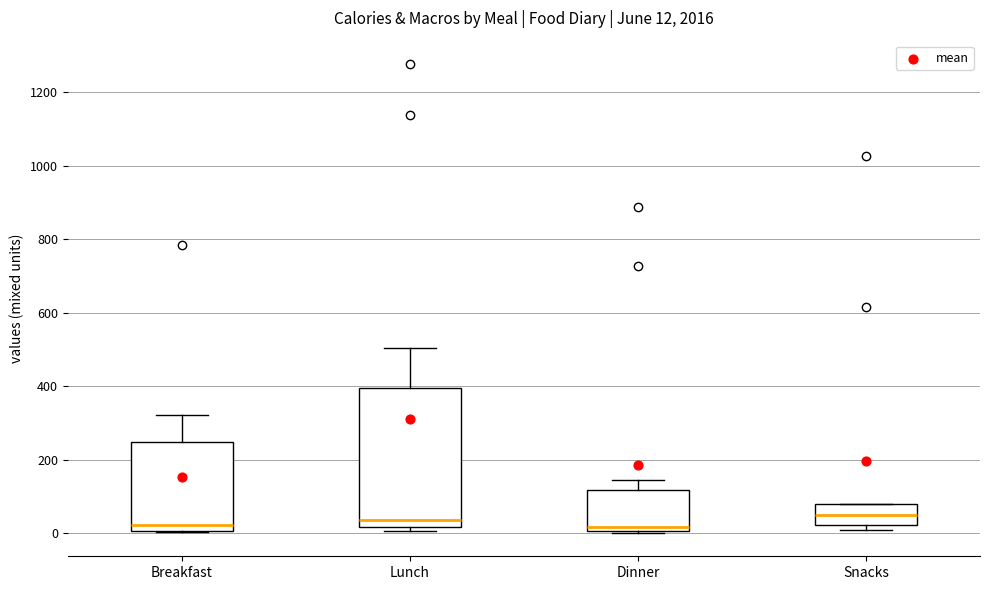

Which box is the tallest, from its lower edge to its upper edge?

Lunch